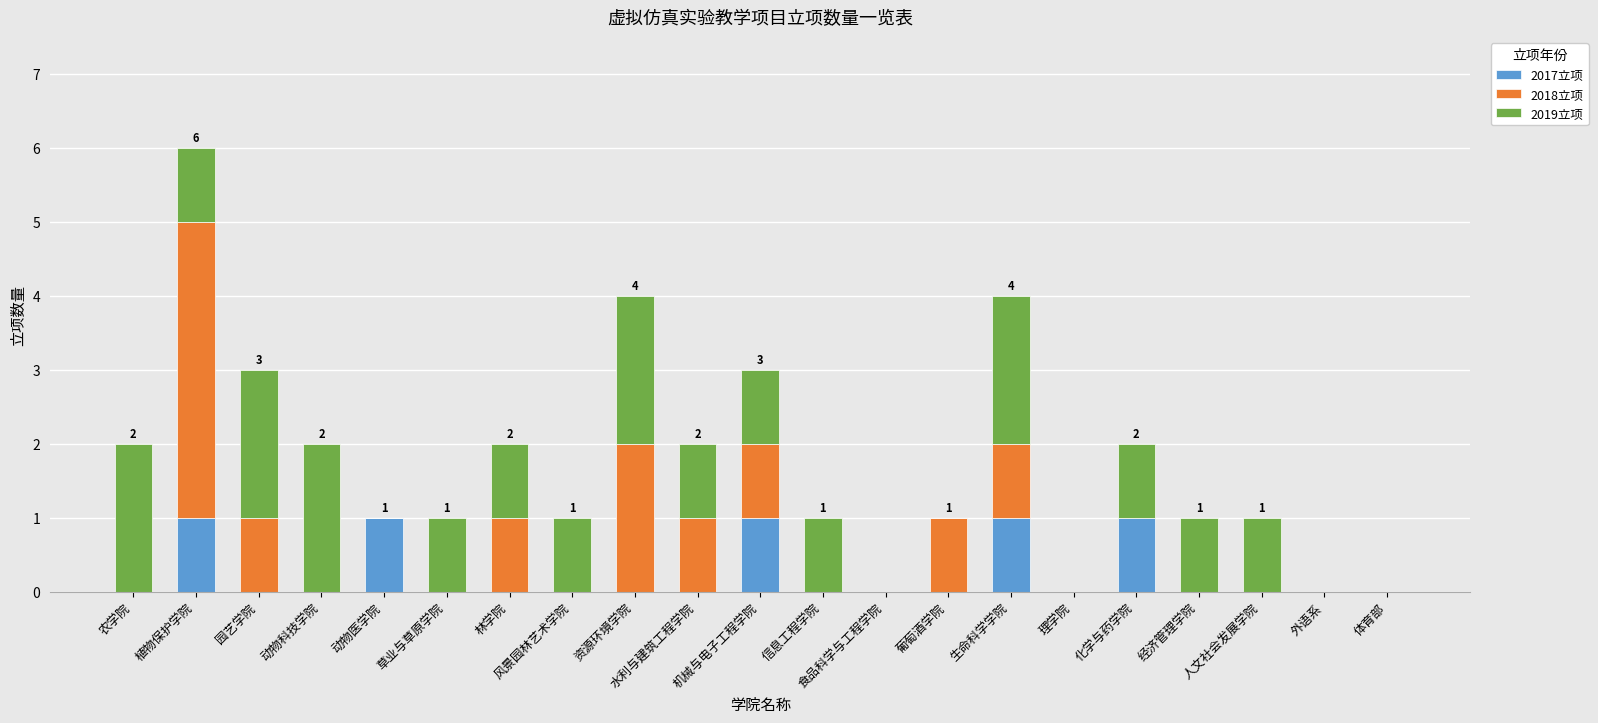

How many distinct data groups are displayed?

3